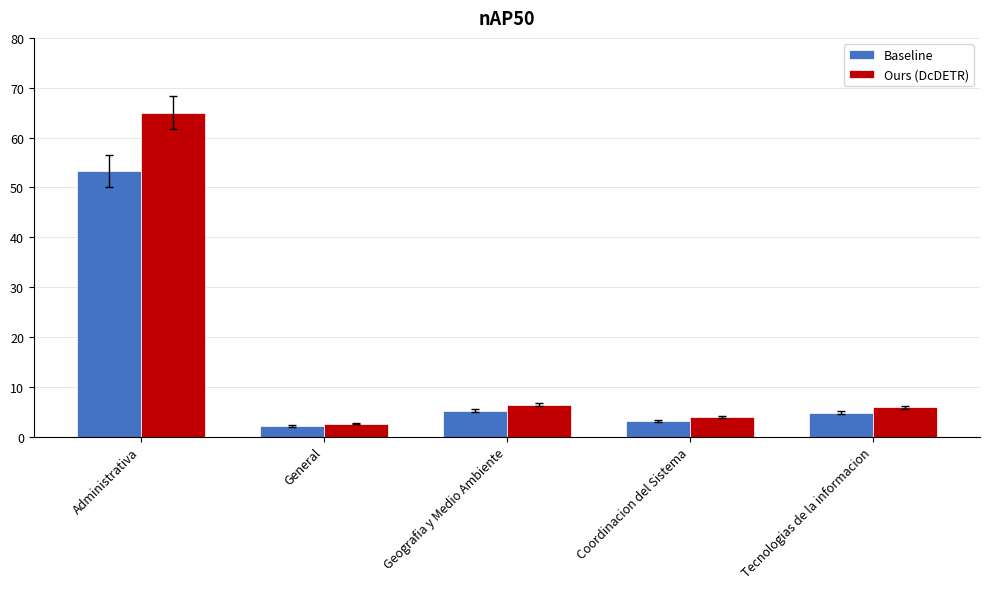

What is the spread (max minus min) of values at Tecnologias de la informacion?

1.1